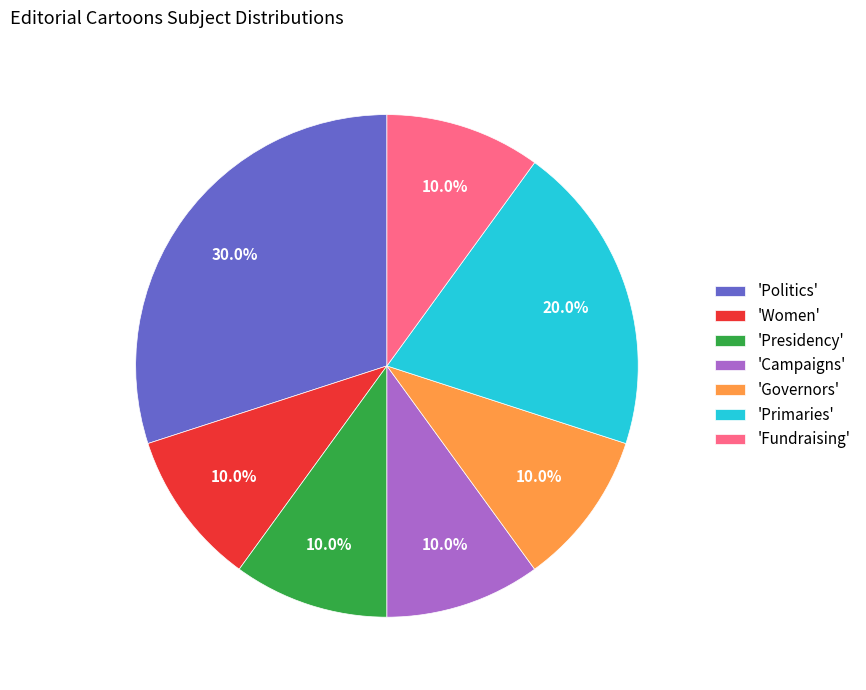

What percentage is NOT represented by 'Fundraising'?

90.0%